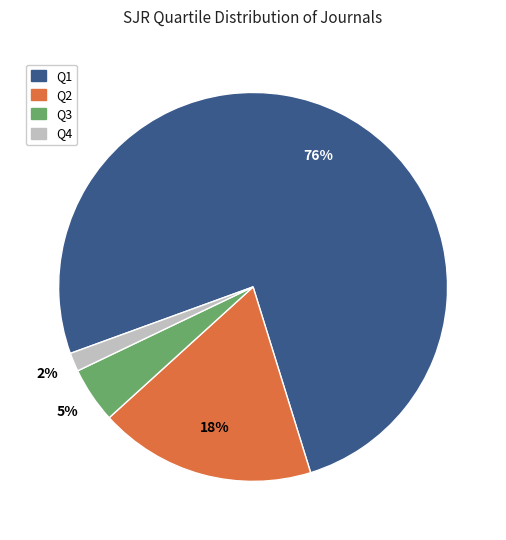

To the nearest percent, what percentage of the pie is Q4?

2%